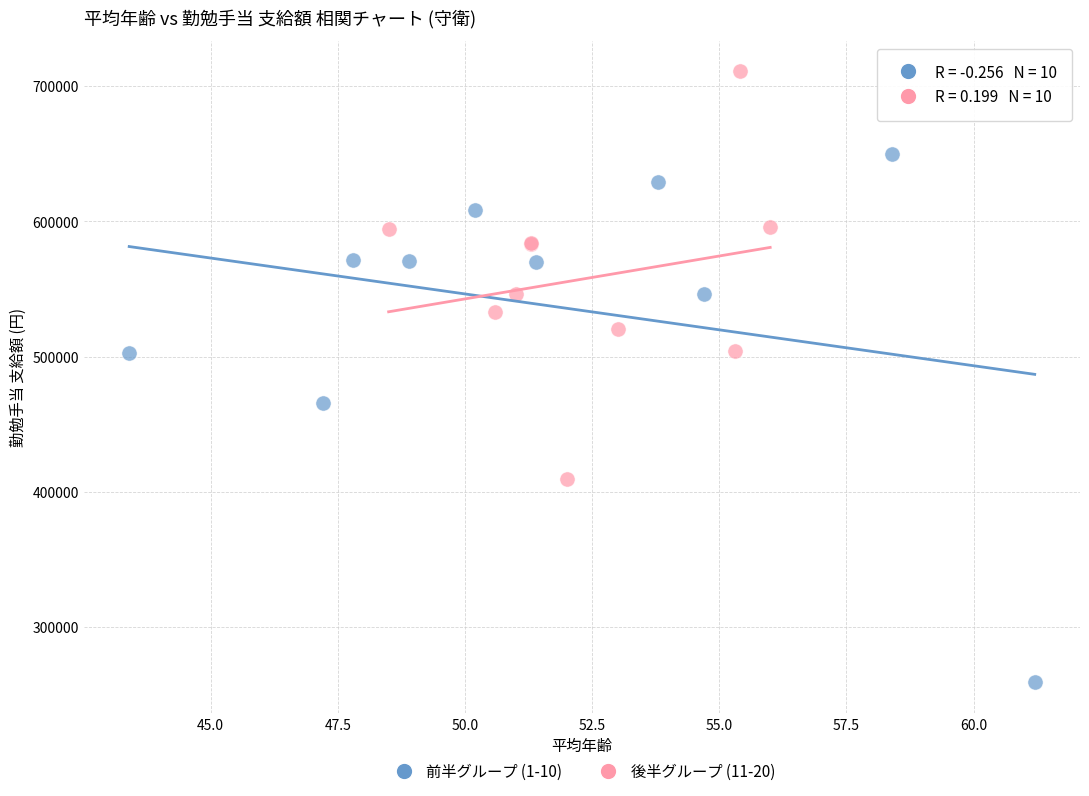

Which series has the widest spread of Y values?

前半グループ (1-10)